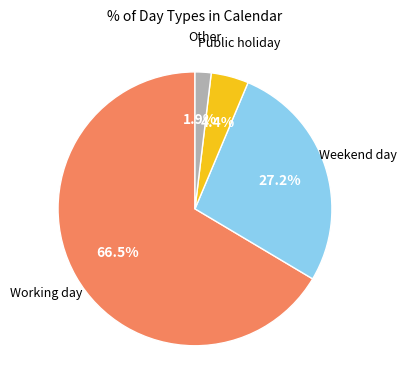

To the nearest percent, what is the difference between the largest and smallest slice percentages?

65%